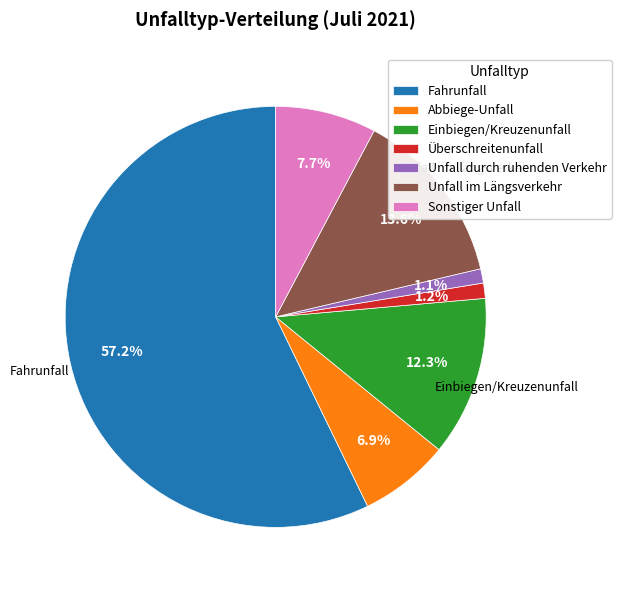

Does any single category account for the majority?

Yes